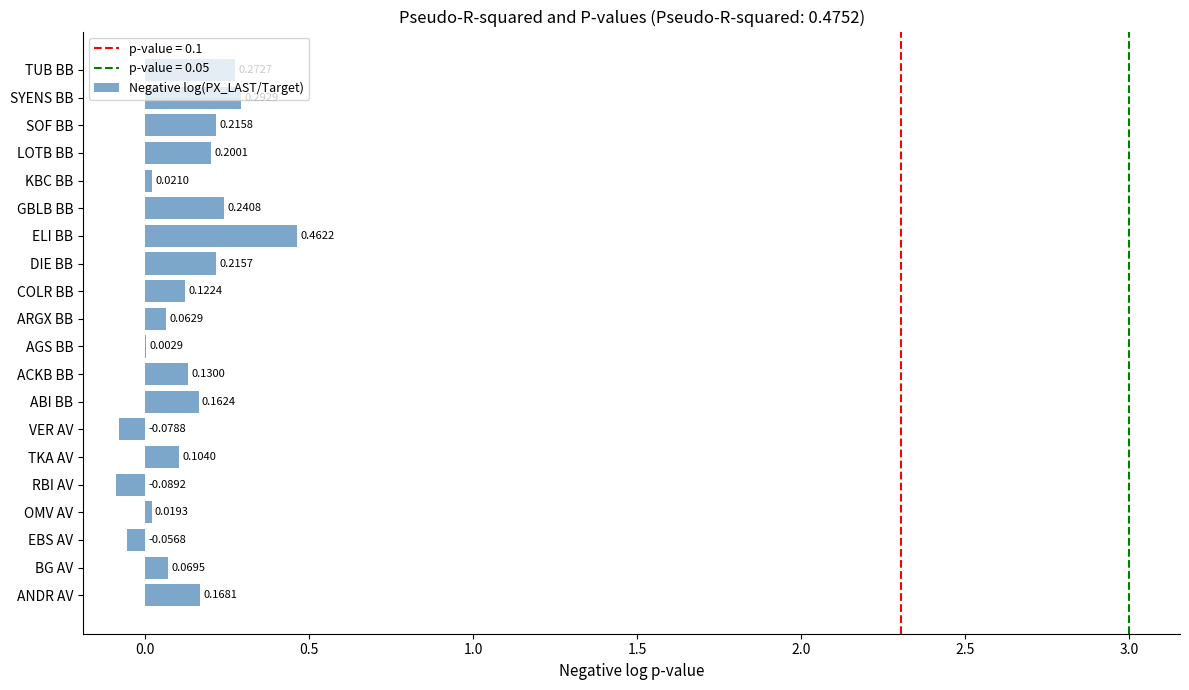

How many values are above zero?

17